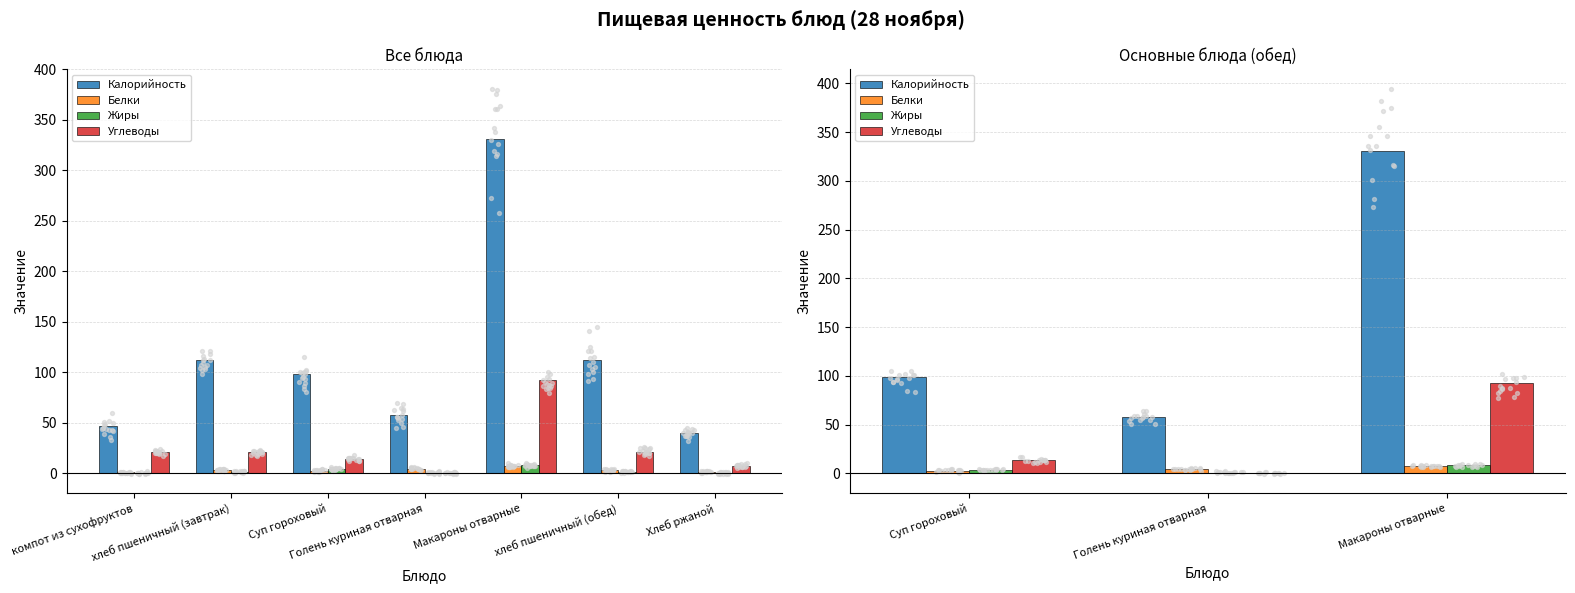

What are all the series names shown in the legend?

Калорийность, Белки, Жиры, Углеводы